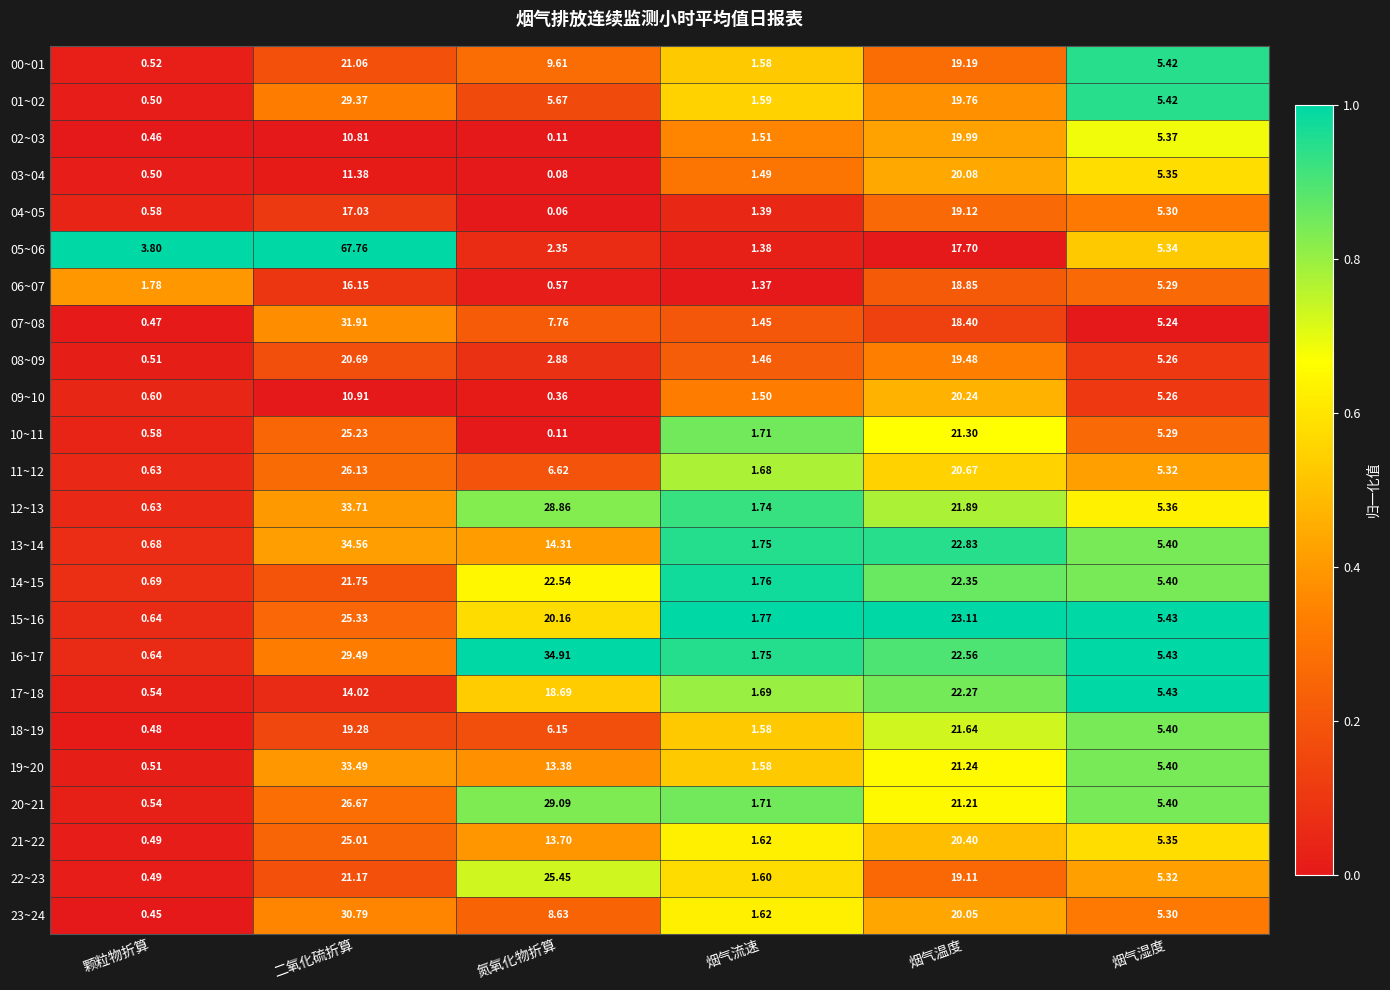

Which category has the lowest value in the 19~20 series?

颗粒物折算